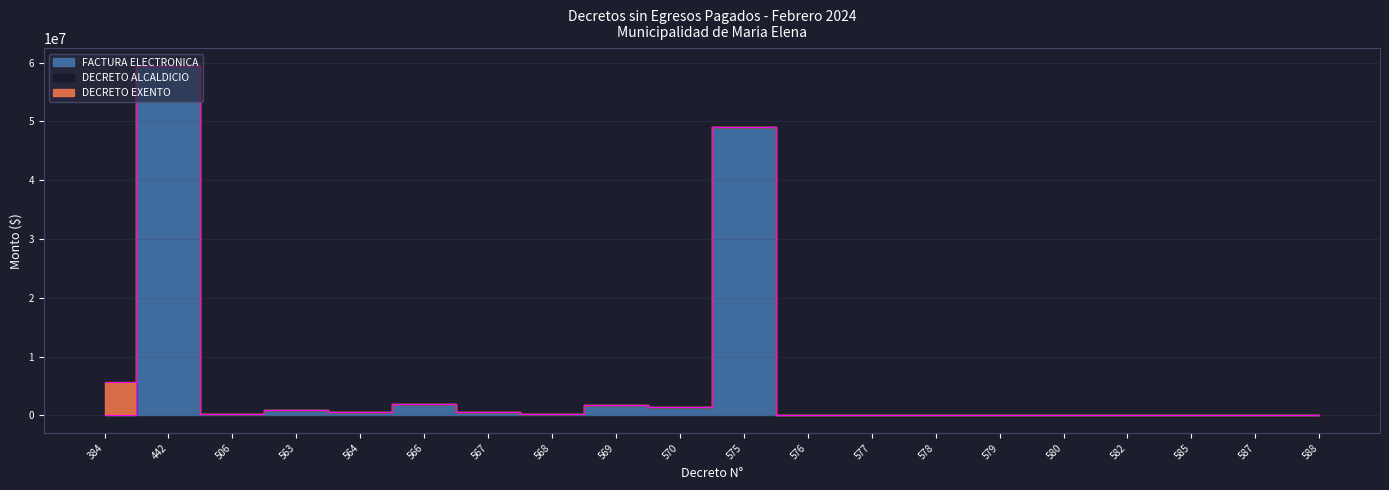

What is the maximum value for DECRETO EXENTO?

5687019